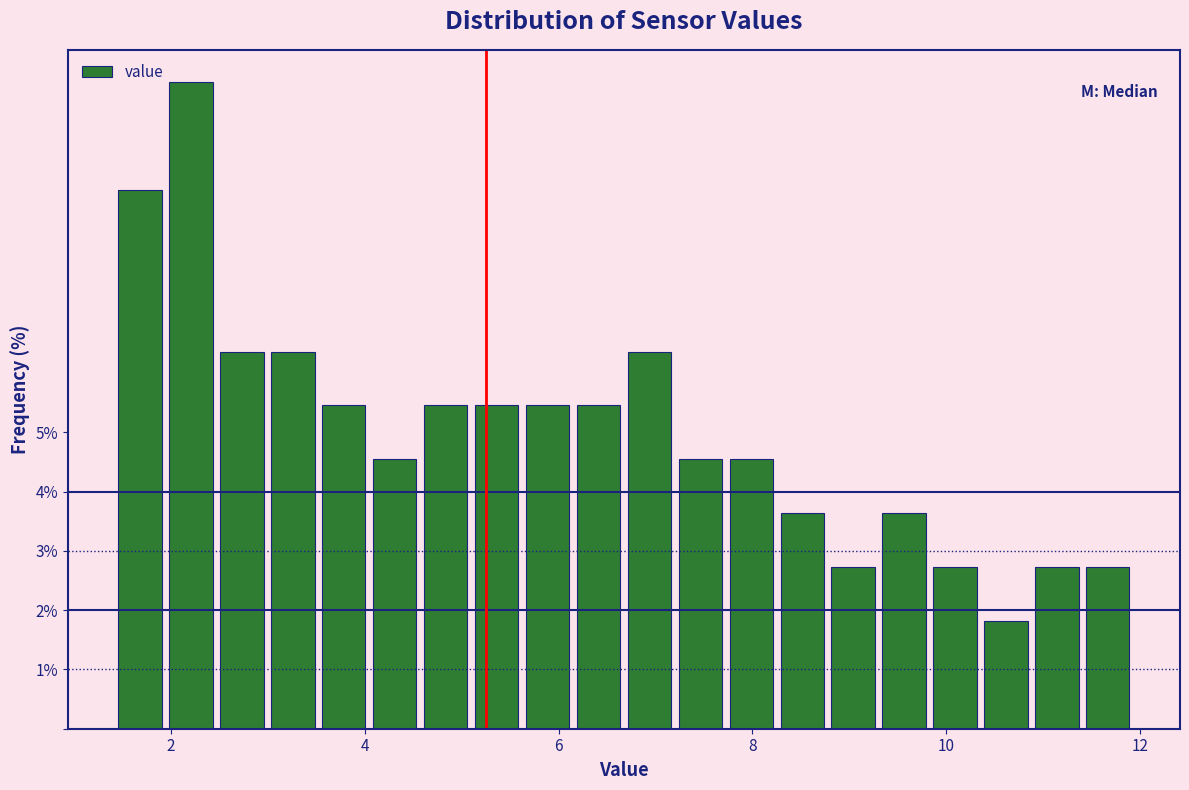

Around what value on the x-axis is the tallest bar? Give the approximate position of its centre, as read against the axis.

2.2